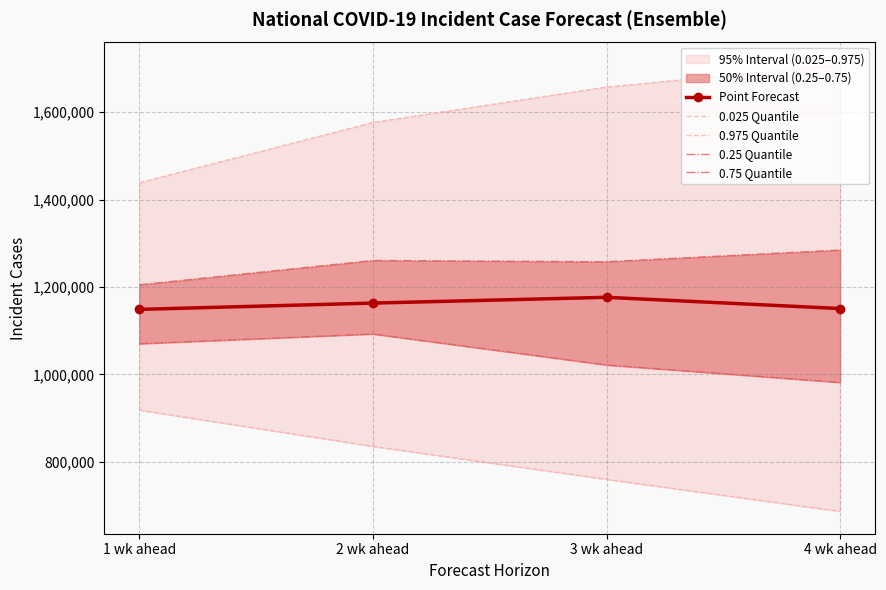

Which label corresponds to the largest value in the chart?

4 wk ahead